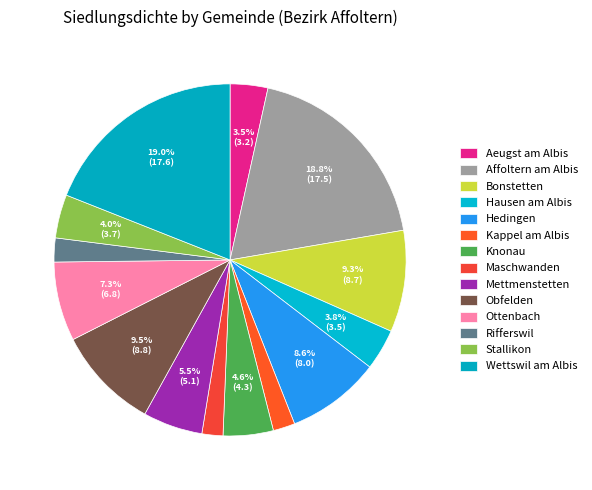

Which category has the smallest portion of the pie?

Maschwanden